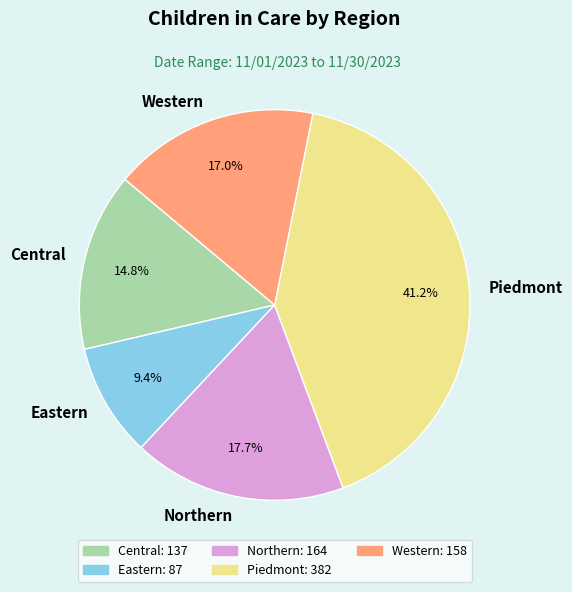

What is the total percentage of Northern and Piedmont?

58.8%